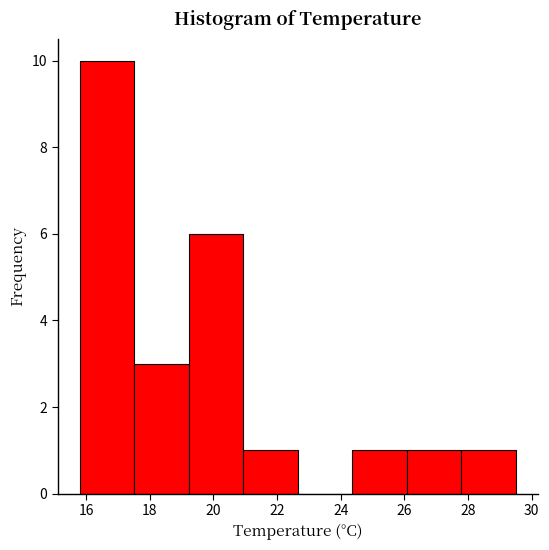

Reading left to right, list every bar in this chart as the range it spans on the x-axis followed by its height. Neither the bar edges nor the heights are printed on the chart, so give them approximately, as read against the axes.

15.8 to 17.6: 10
17.6 to 19.2: 3
19.2 to 21.0: 6
21.0 to 22.6: 1
22.6 to 24.4: 0
24.4 to 26.0: 1
26.0 to 27.8: 1
27.8 to 29.6: 1